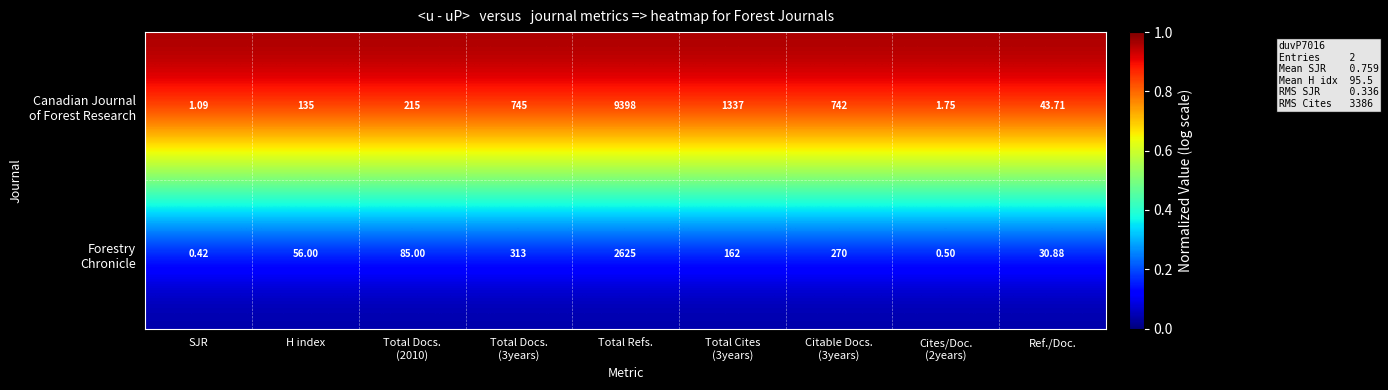

Which label corresponds to the smallest value in the chart?

SJR